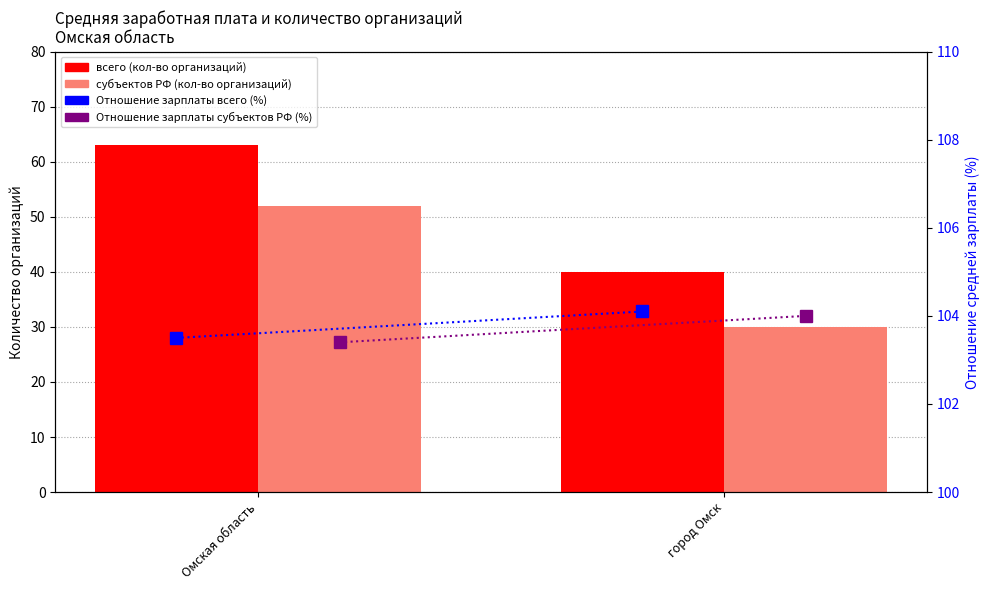

Rank the categories by всего (кол-во организаций) value from highest to lowest.

Омская область, город Омск